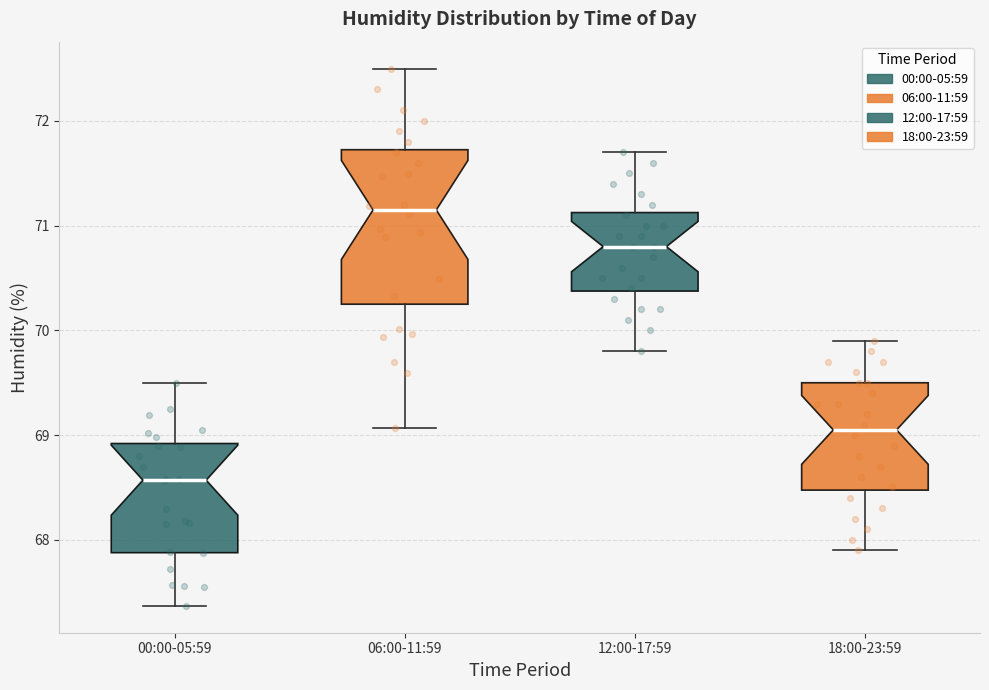

Reading left to right, read every box against the y-axis: the position of its median line, the range the box covers, and the ends of its whiskers. The values are not printed on the chart, so give them approximately, as read against the axis.

00:00-05:59: median 68.6, box 67.9 to 68.9, whiskers 67.4 to 69.5
06:00-11:59: median 71.2, box 70.3 to 71.7, whiskers 69.1 to 72.5
12:00-17:59: median 70.8, box 70.4 to 71.1, whiskers 69.8 to 71.7
18:00-23:59: median 69.1, box 68.5 to 69.5, whiskers 67.9 to 69.9